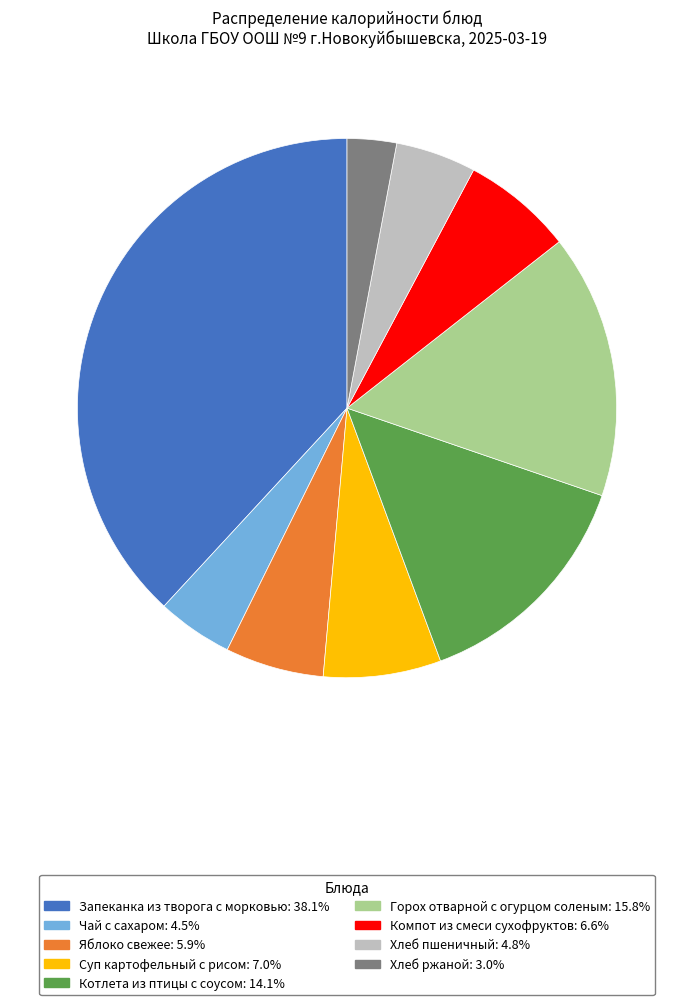

Is the sum of Хлеб пшеничный and Горох отварной с огурцом соленым greater than half?

No